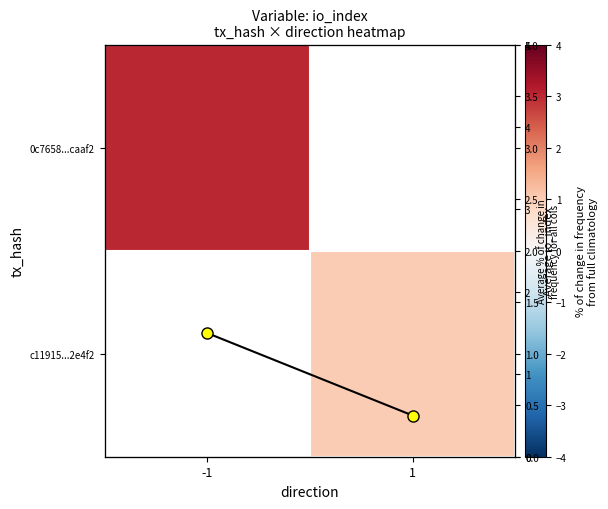

Between -1 and 1, which series saw the biggest shift?

avg io_index